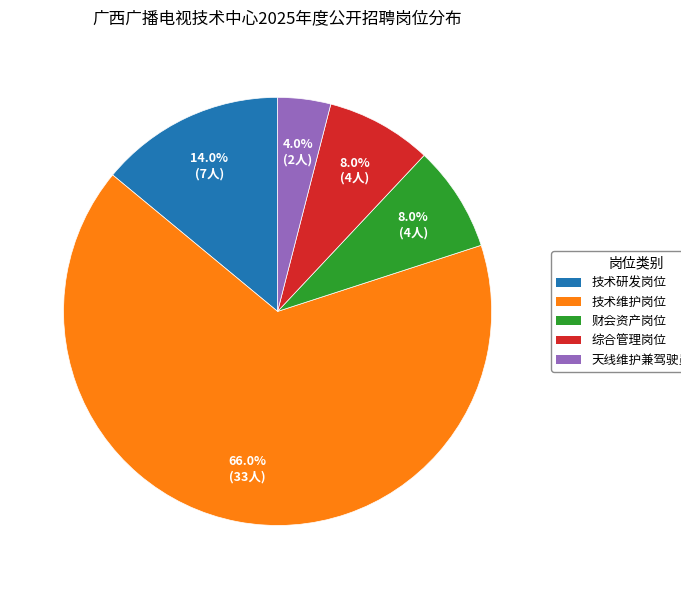

What is the total percentage of 综合管理岗位 and 天线维护兼驾驶员岗位?

12.0%